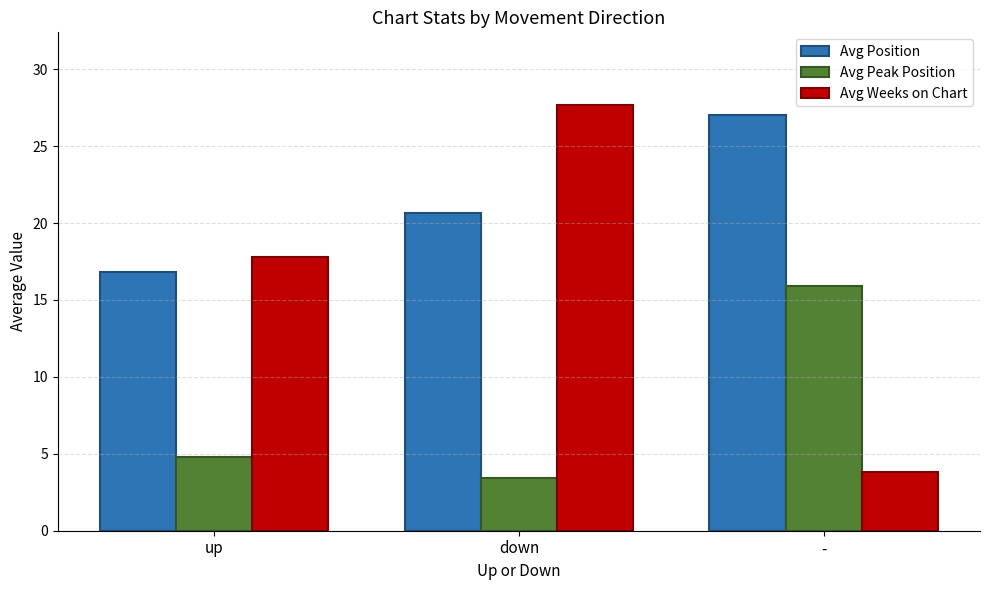

What is the difference between the Avg Weeks on Chart values at - and up?

14.0